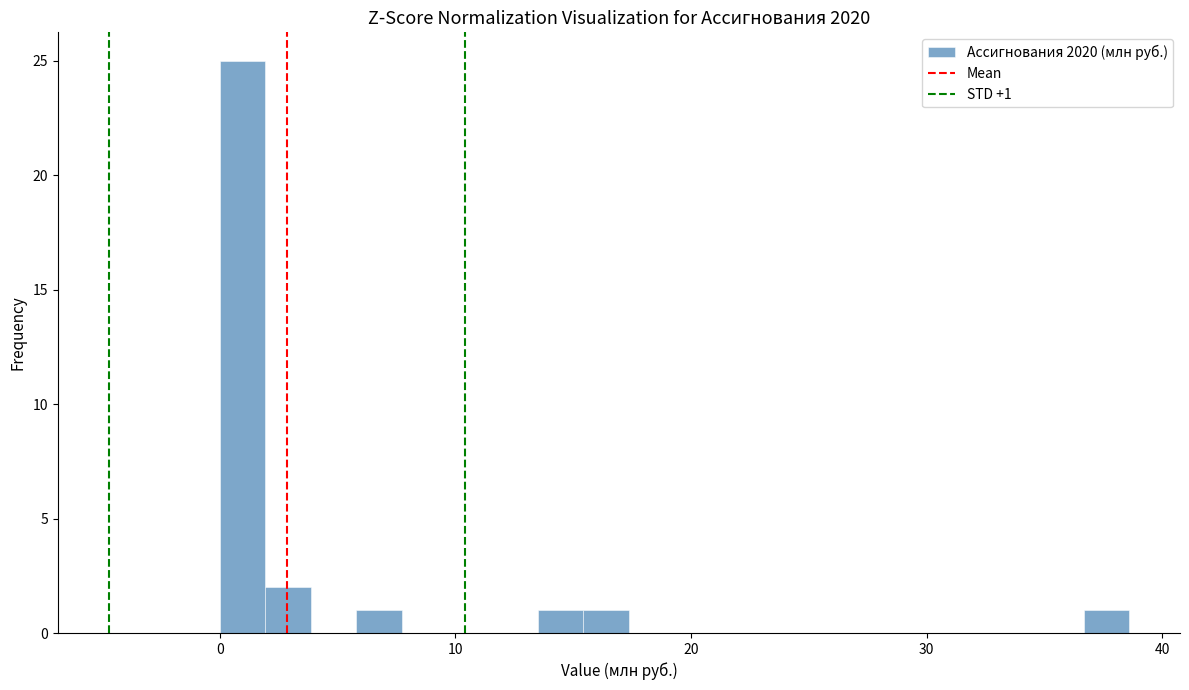

Read against the x-axis, roughly where is the centre of the tallest bar?

1